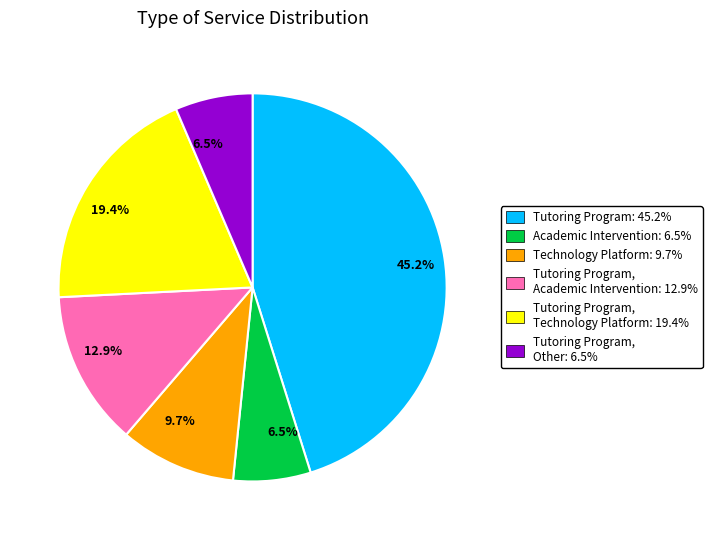

Is there any slice that represents more than half of the pie?

No